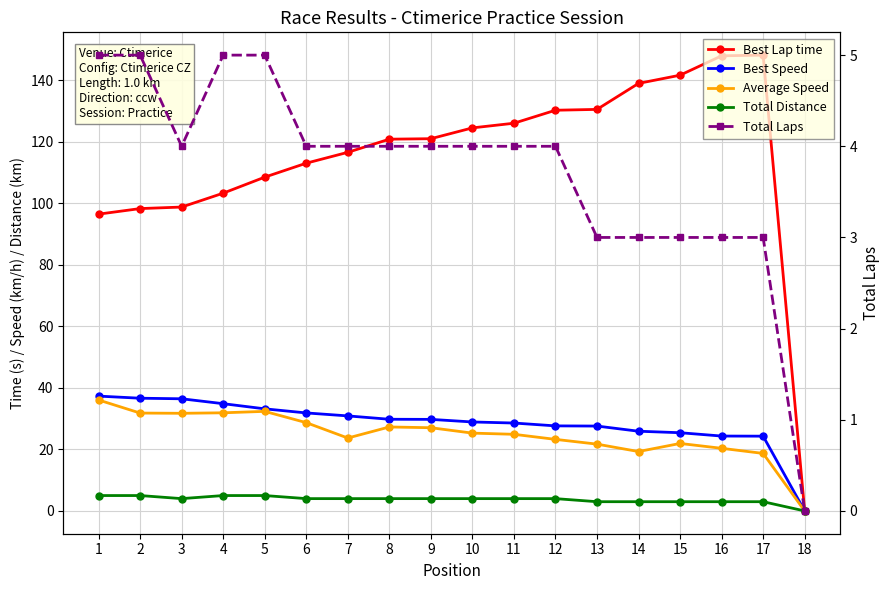

True or false: Best Speed and Average Speed intersect in this chart.

False